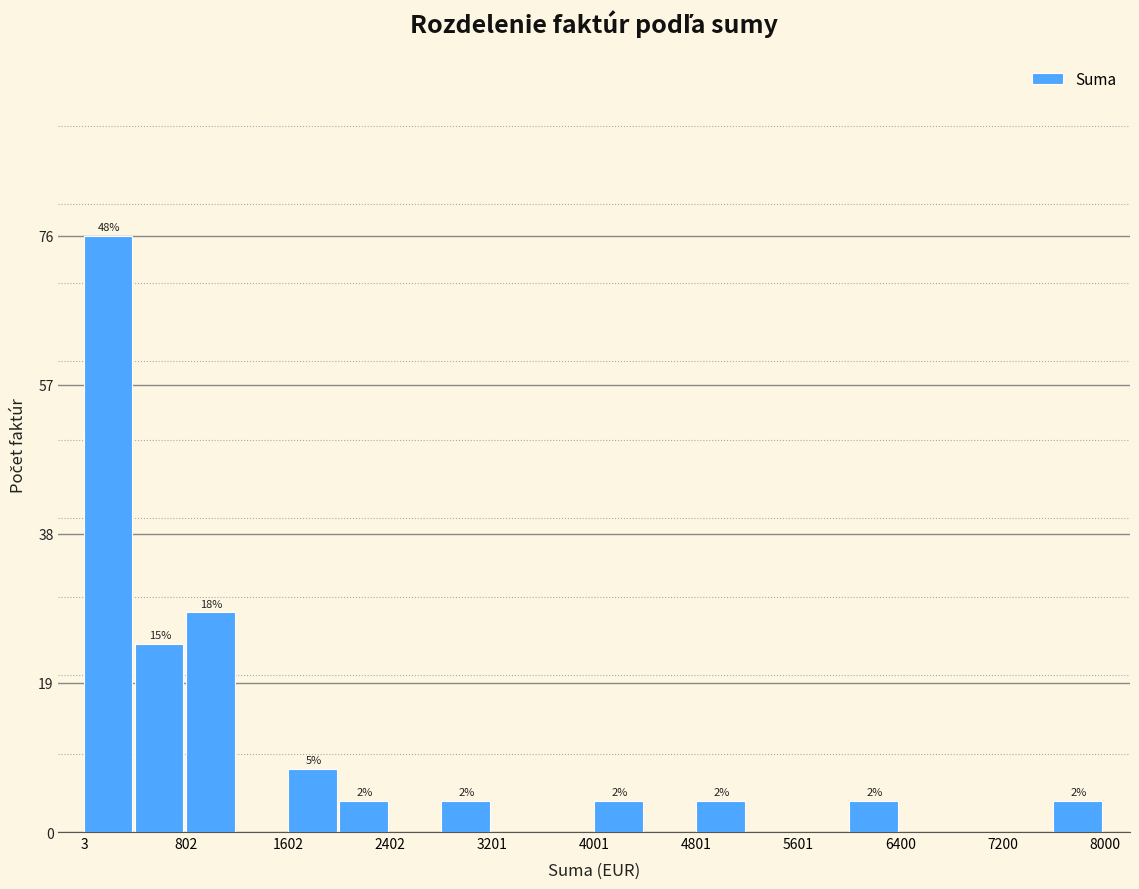

Around what value on the x-axis is the tallest bar? Give the approximate position of its centre, as read against the axis.

200